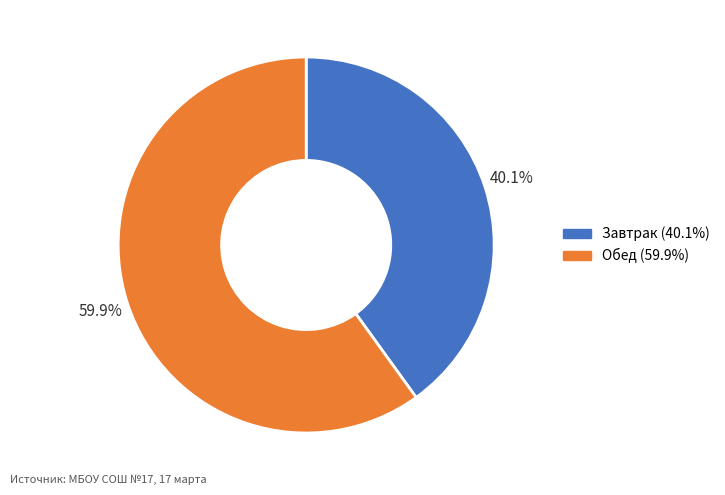

How many slices are in this pie chart?

2